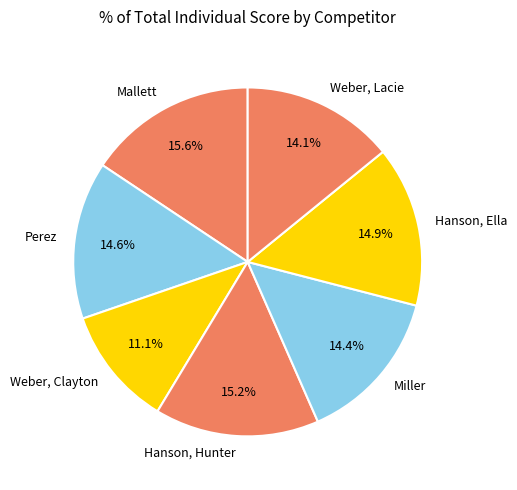

How many segments does this pie chart have?

7